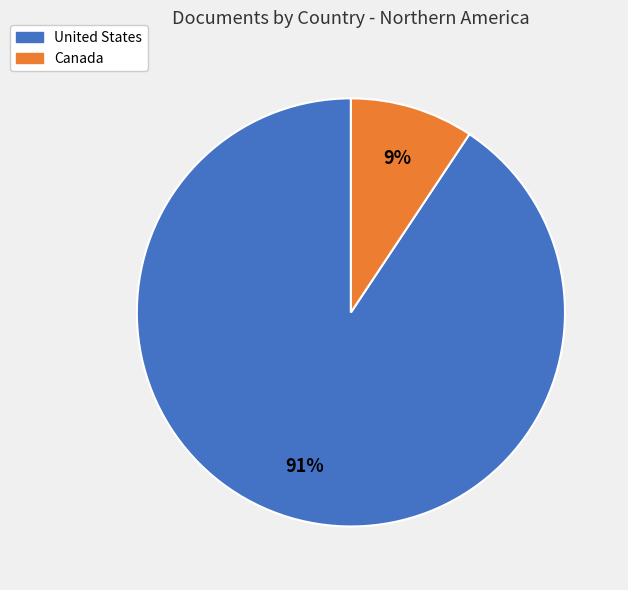

Is there any slice that represents more than half of the pie?

Yes